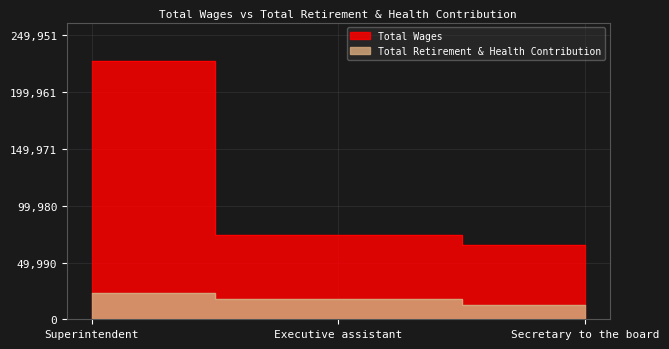

At which category does the chart reach its peak across all series?

Superintendent